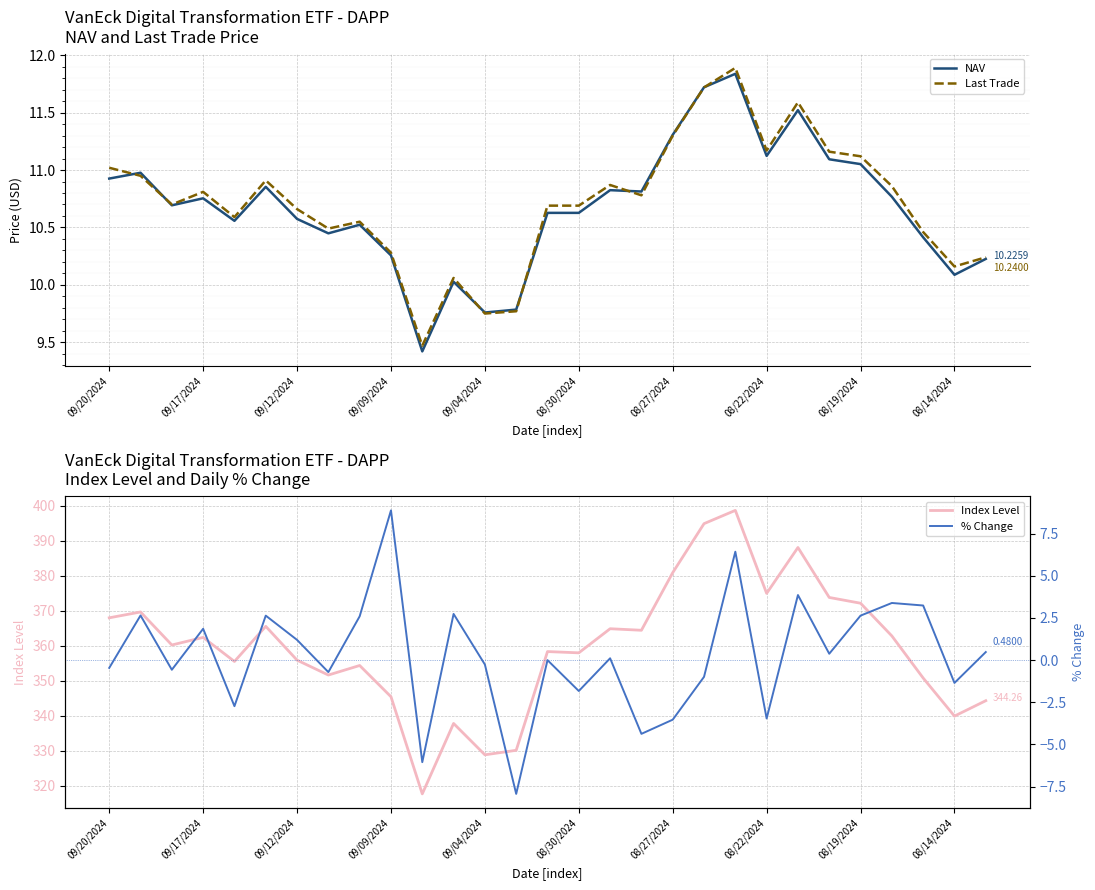

How many lines are shown in the chart?

4